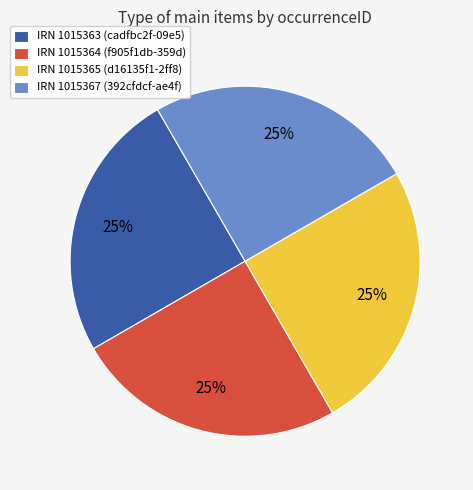

To the nearest percent, what is the average slice percentage?

25%